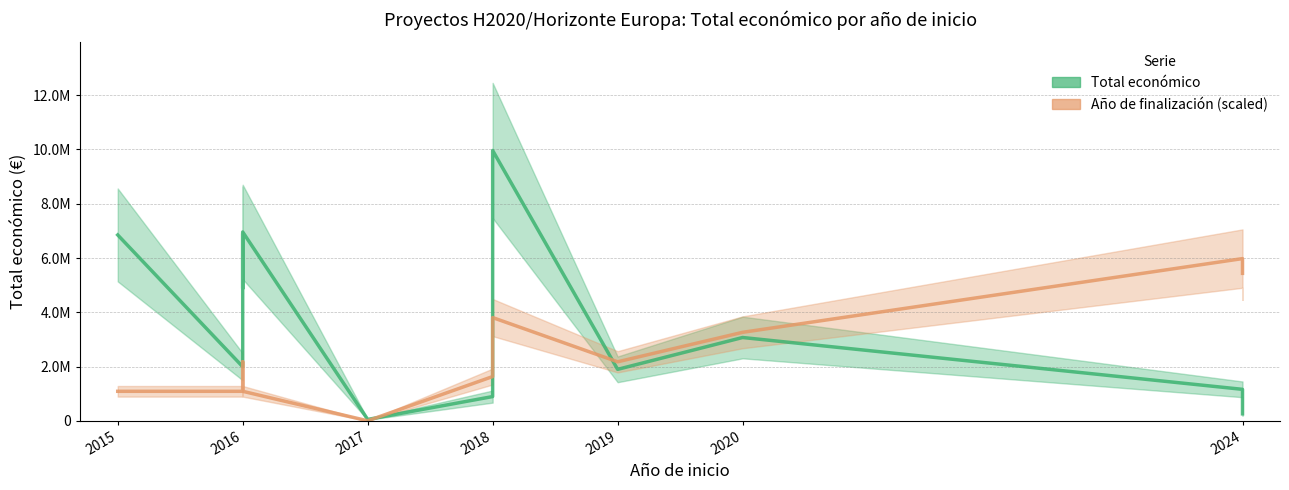

Which series has the largest total across all categories?

Total económico